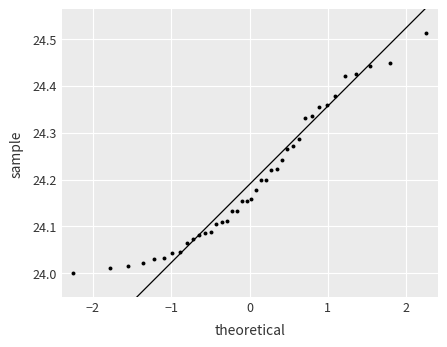

What is the range of X values (max minus min)?

4.5